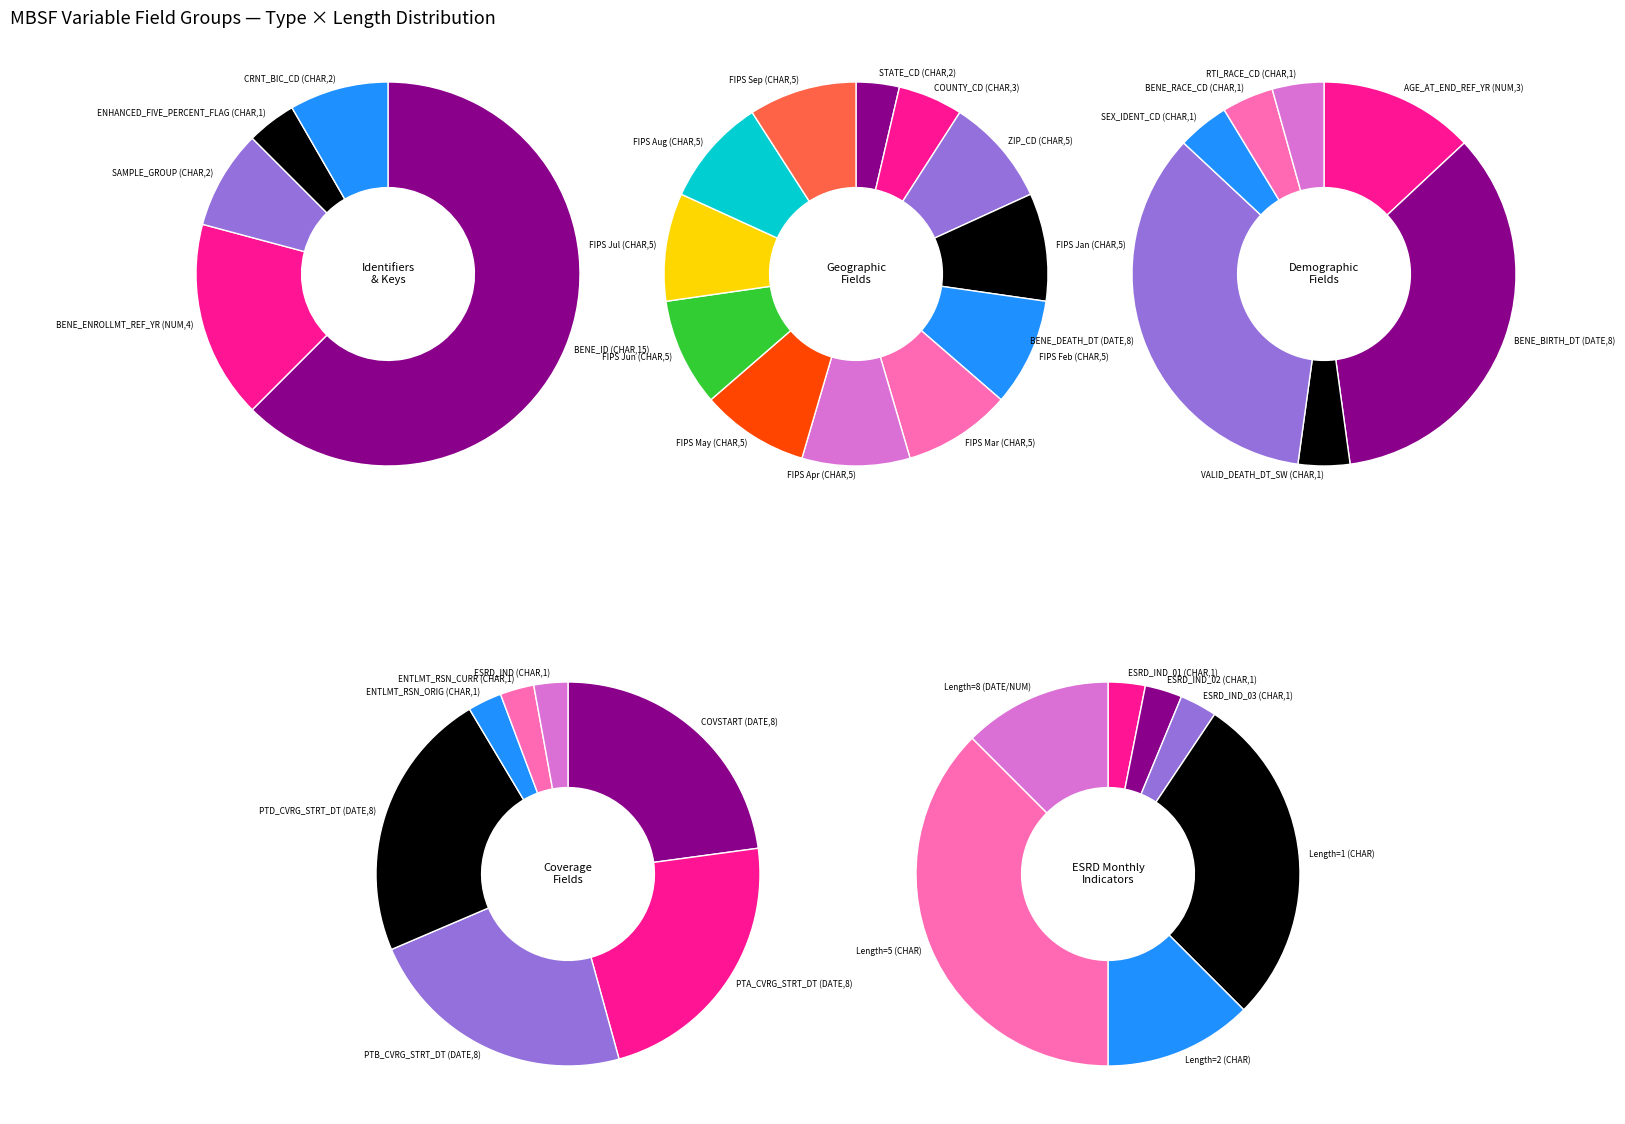

To the nearest percent, what is the difference between the NUM and CHAR slice percentages?

20%